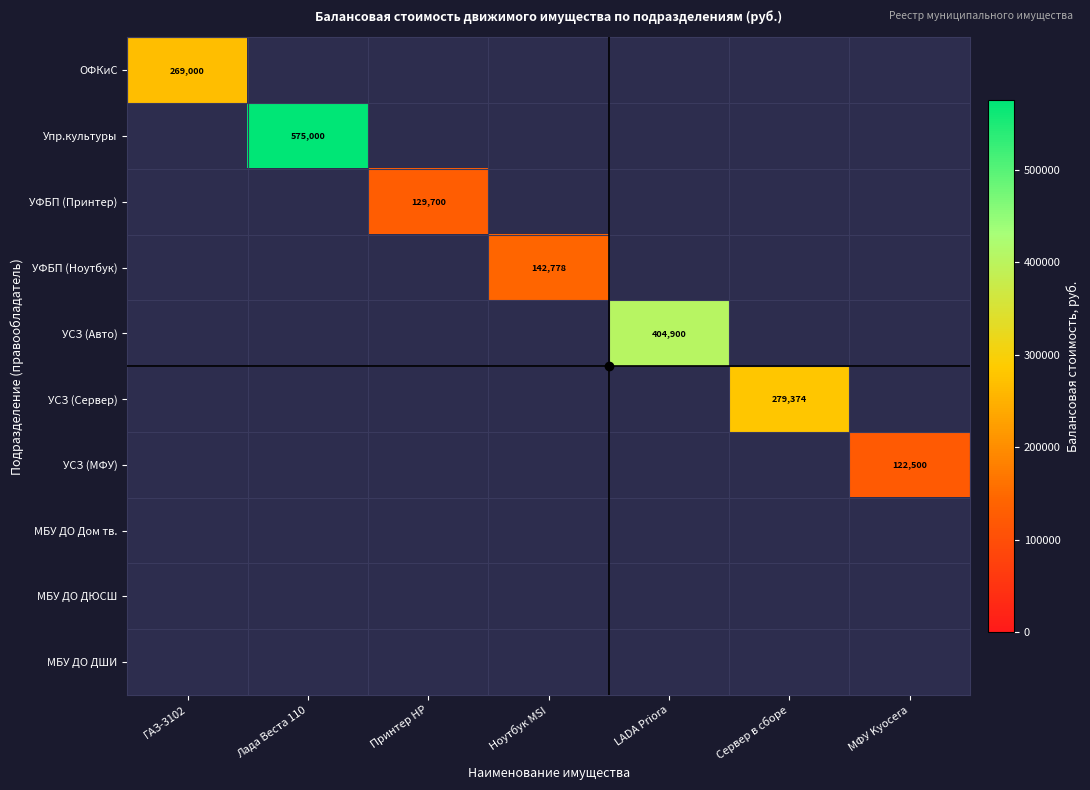

Is it true that УФБП (Принтер) equals 129700 at Принтер HP?

True